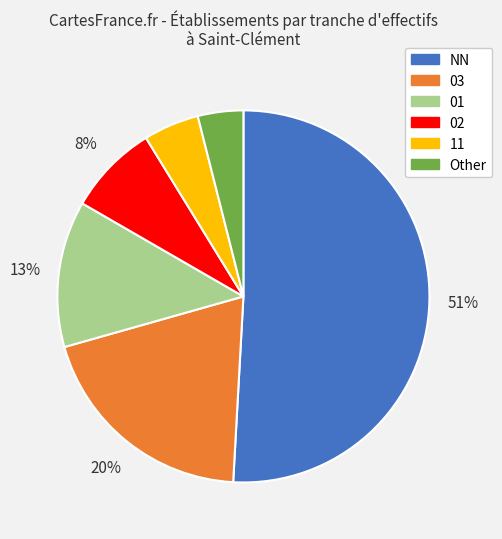

Rank the categories by value from lowest to highest.

Other, 11, 02, 01, 03, NN